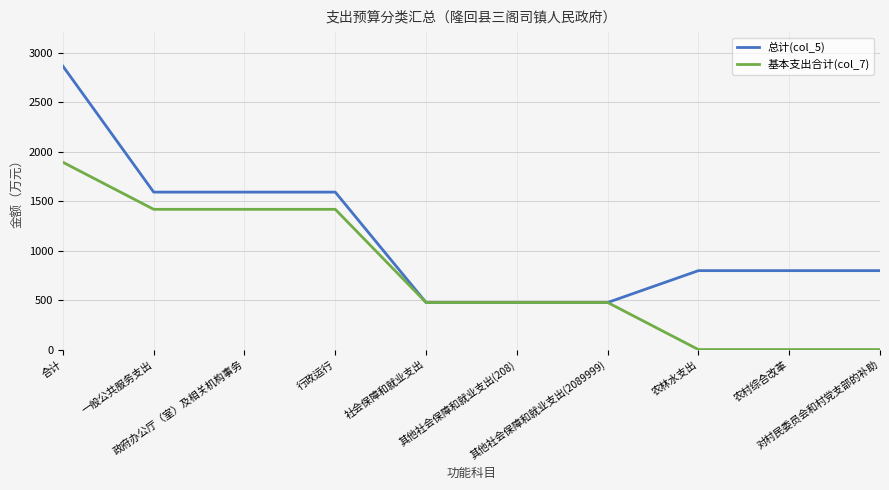

Is it true that 总计(col_5) equals 346.9 at 对村民委员会和村党支部的补助?

False